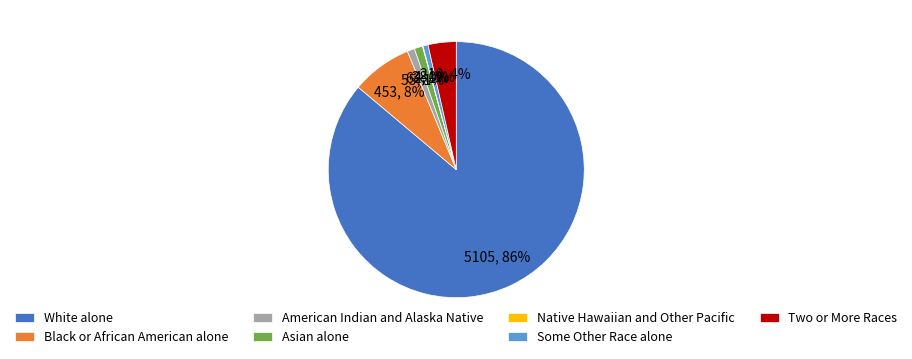

True or false: White alone accounts for 79% of the total.

False